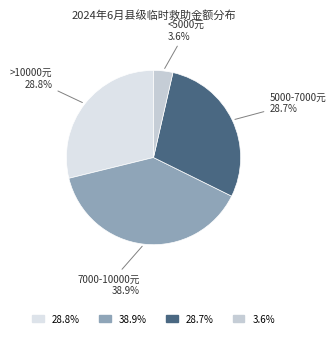

Which slice is the smallest?

3.6%